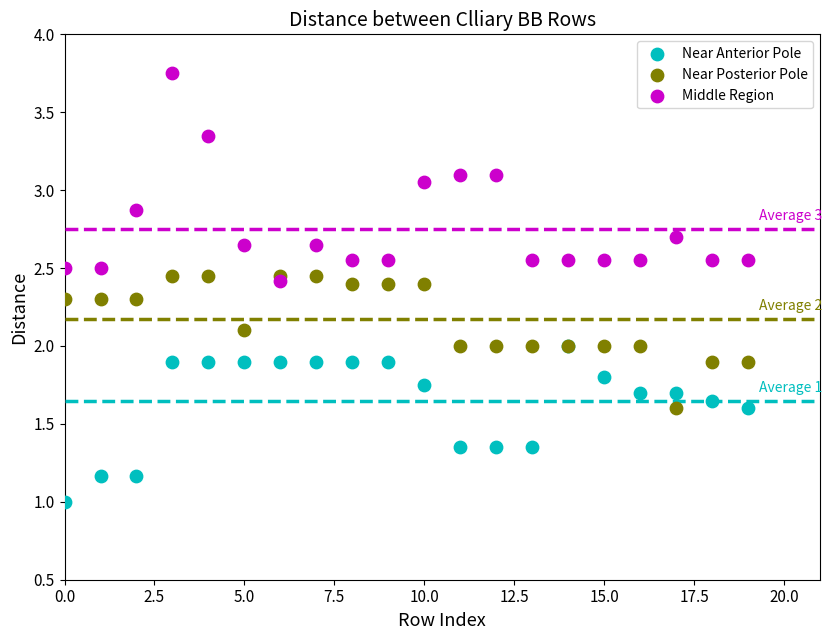

What are all the series names shown in the legend?

Near Anterior Pole, Near Posterior Pole, Middle Region